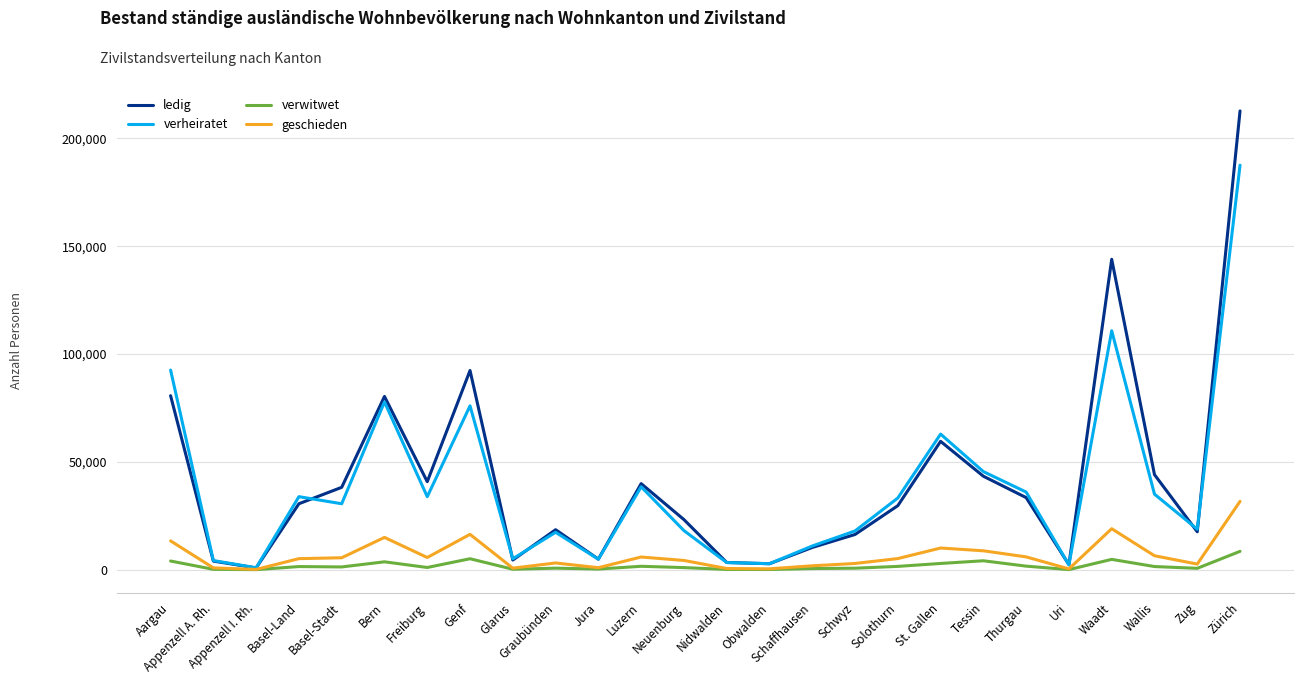

What is the total value across all series at Basel-Land?

71104